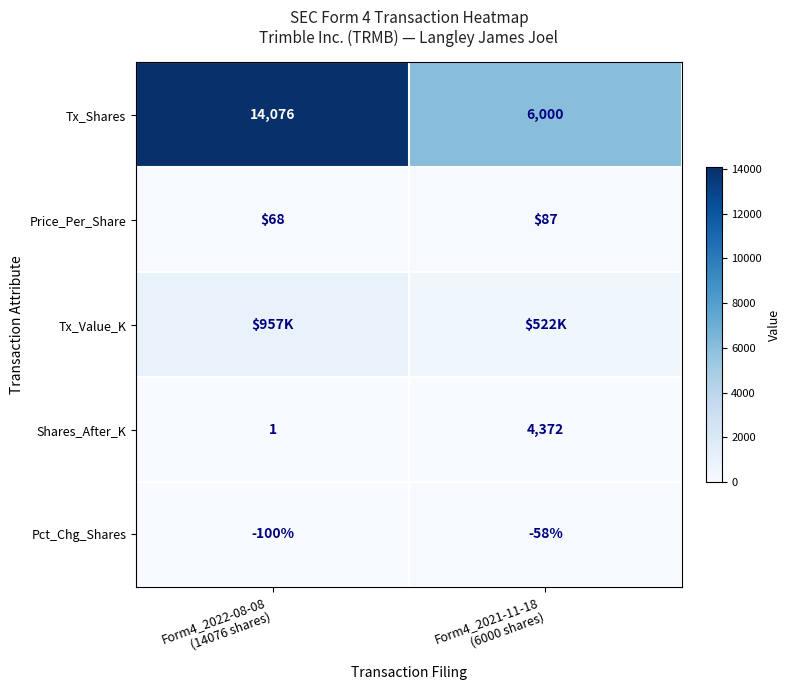

What is the sum of all Shares_After_K values?

4.4